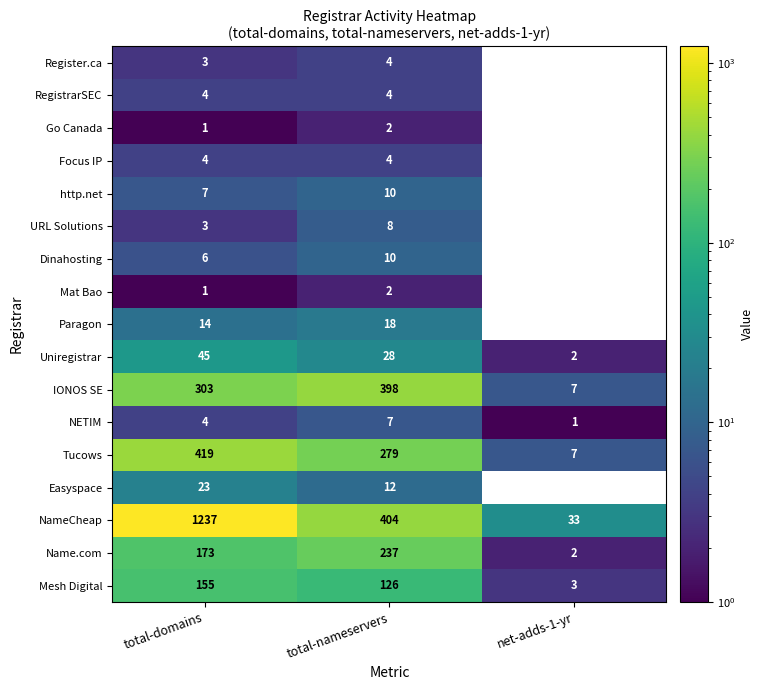

Which has a higher value, net-adds-1-yr or total-nameservers?

total-nameservers